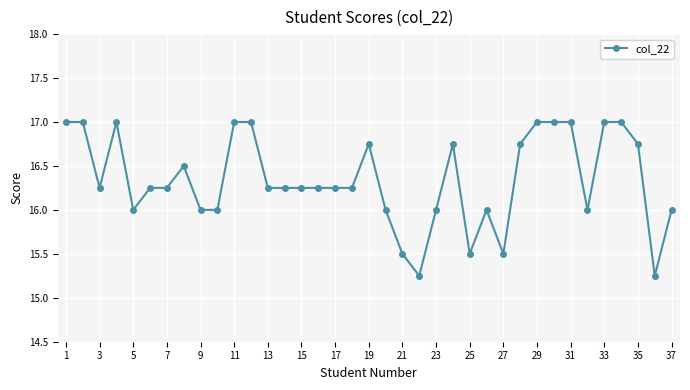

True or false: the data has more than 1 interior local peaks.

True